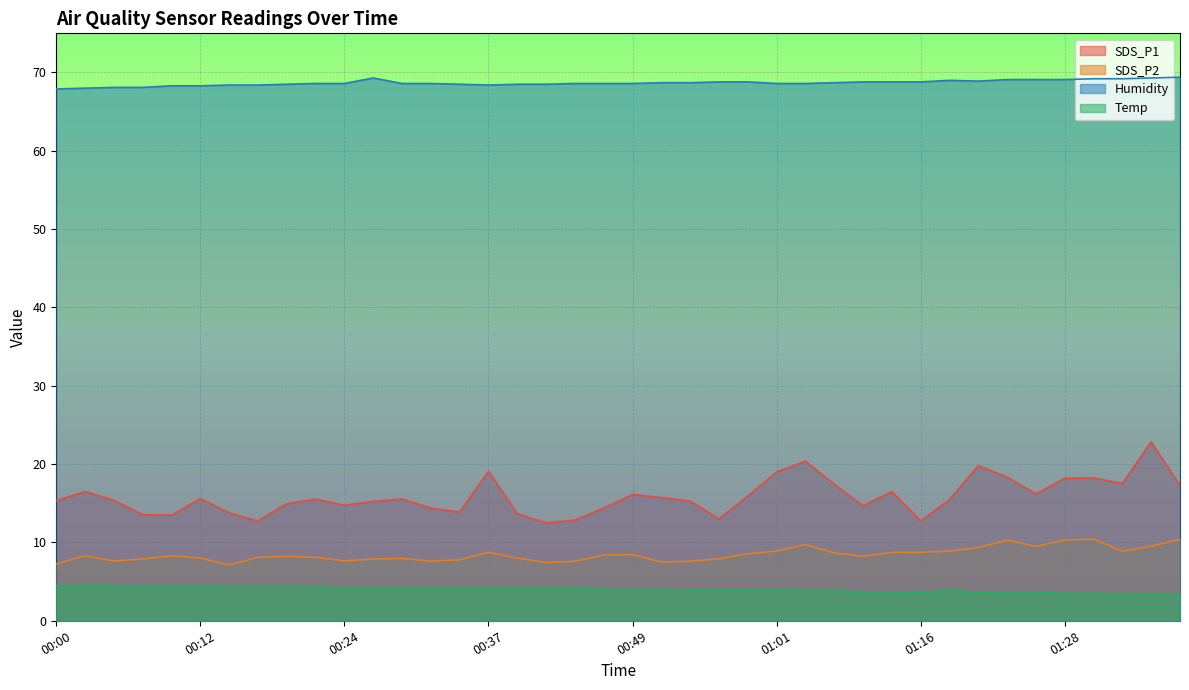

What is the greatest value displayed?

69.4